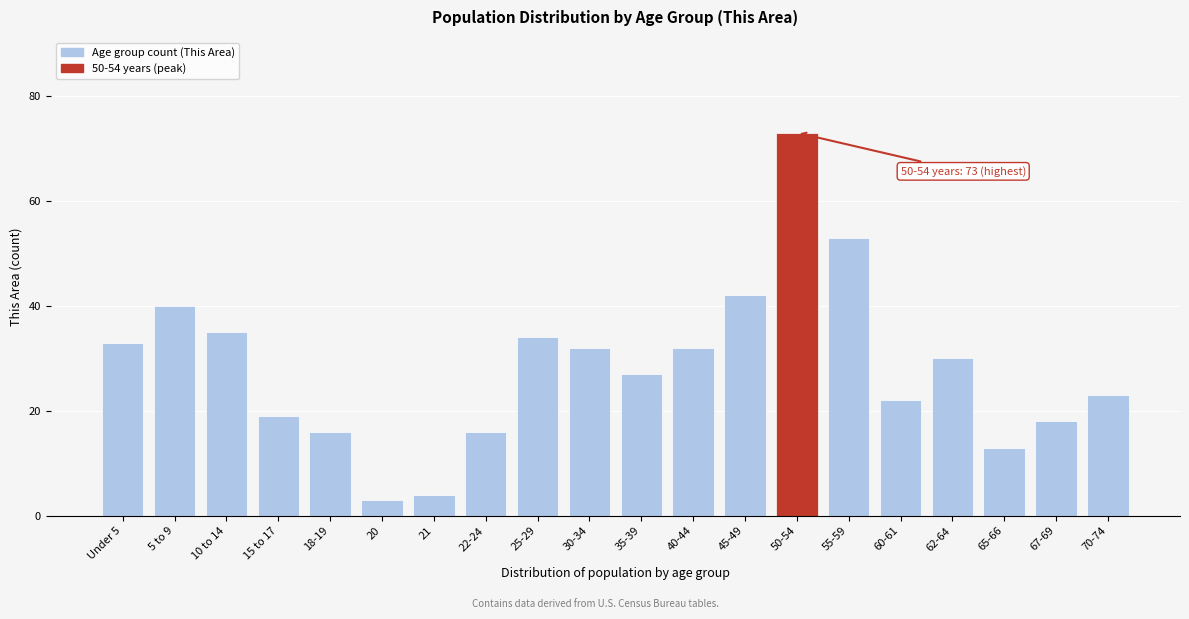

Reading left to right, list all the values displayed in this chart.

33	40	35	19	16	3	4	16	34	32	27	32	42	73	53	22	30	13	18	23